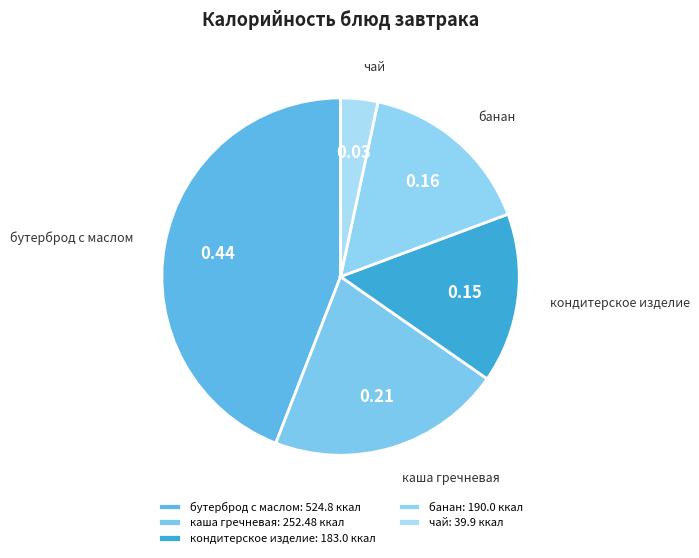

How many slices are in this pie chart?

5